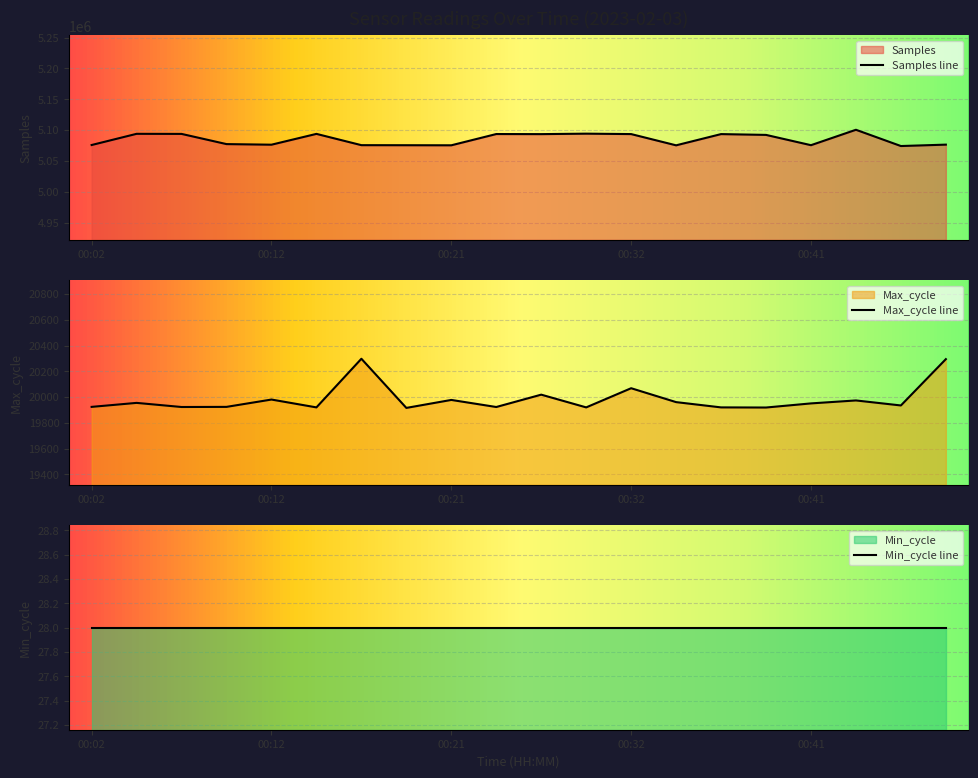

List the labels in order of Max_cycle value, largest first.

00:16, 00:49, 00:32, 00:27, 00:12, 00:21, 00:44, 00:34, 00:04, 00:41, 00:46, 00:02, 00:09, 00:06, 00:24, 00:14, 00:29, 00:36, 00:39, 00:19